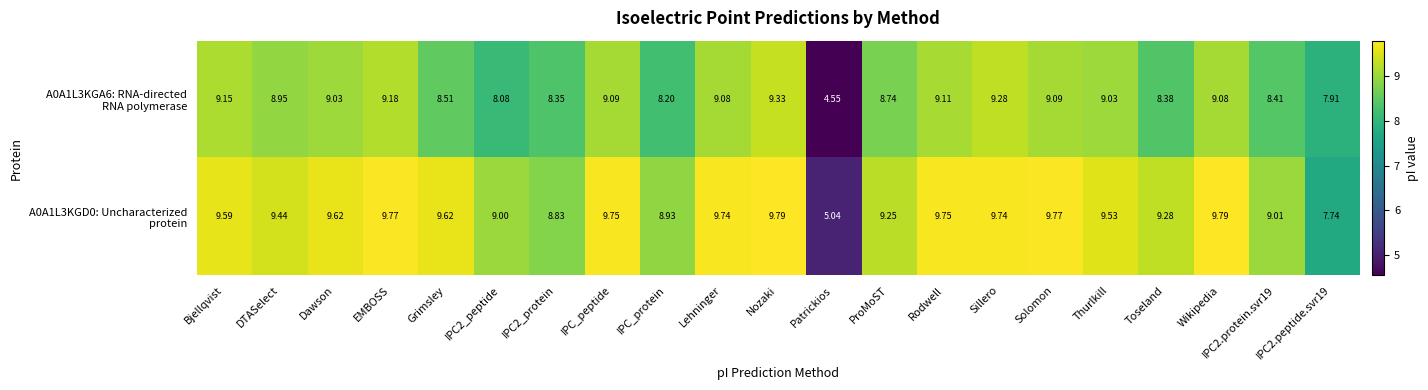

At which category is the sum across all series the highest?

Nozaki